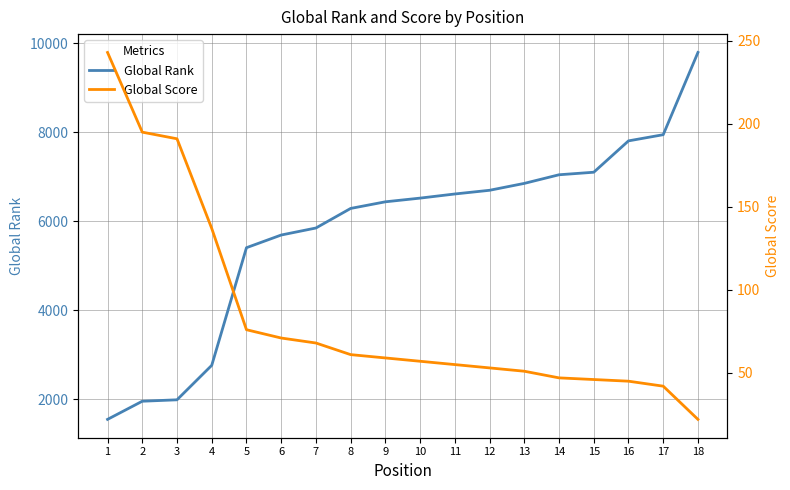

Reading right to left, extract all data points from this chart.

Global Rank: 9796	7947	7808	7103	7046	6852	6697	6614	6521	6438	6289	5849	5691	5406	2761	1986	1954	1546
Global Score: 22	42	45	46	47	51	53	55	57	59	61	68	71	76	137	191	195	243